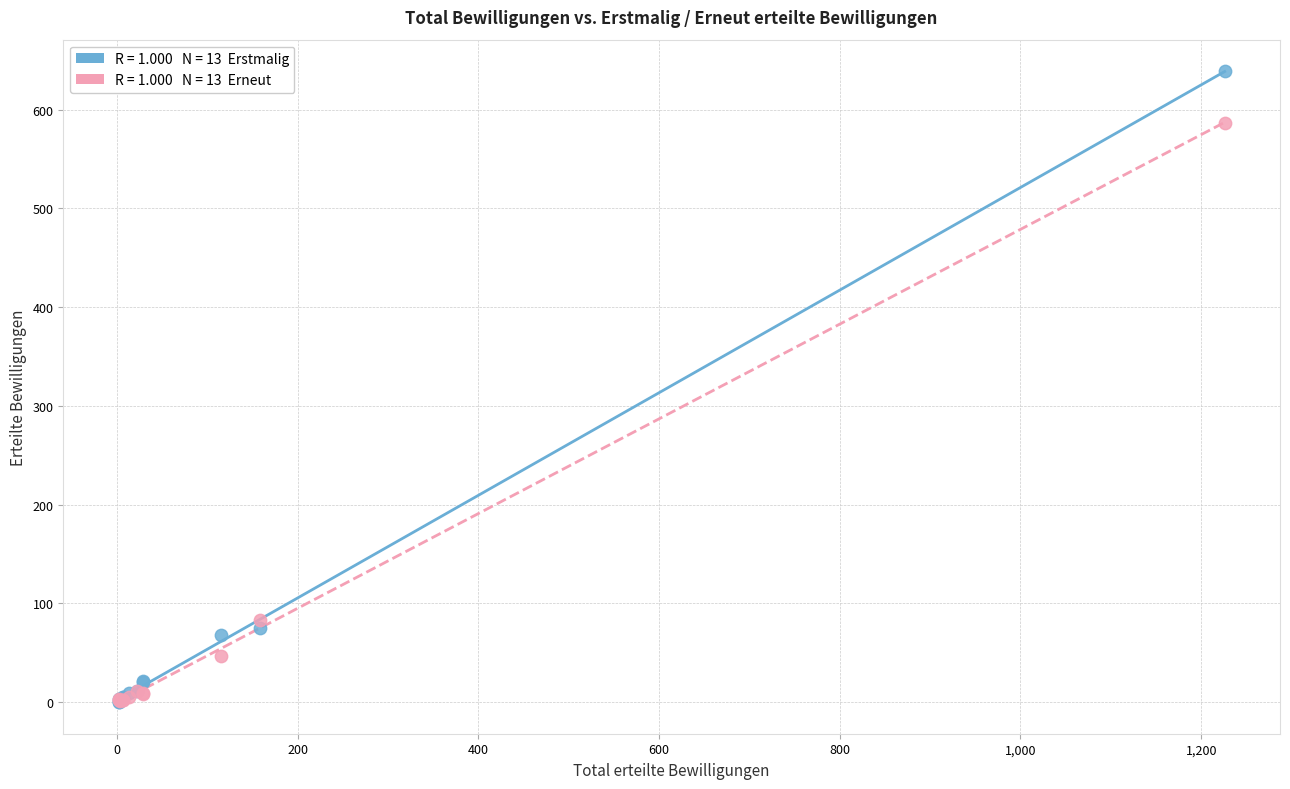

Across all series, what Y value is closest to 319?

83